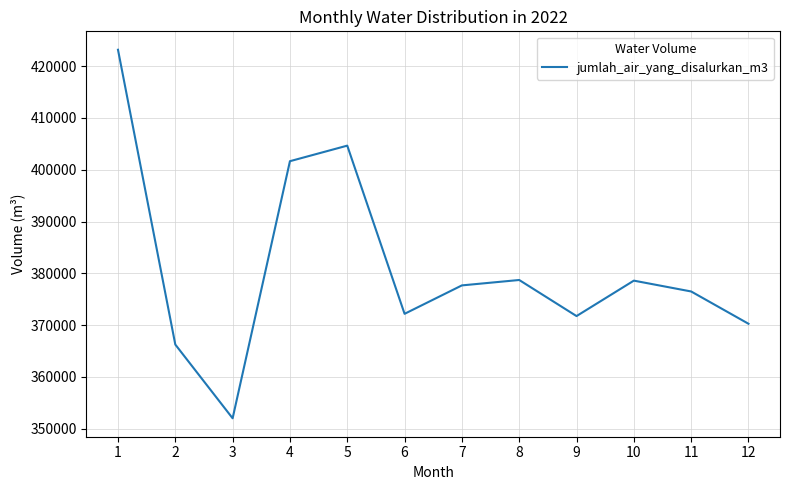

How many distinct data groups are displayed?

1